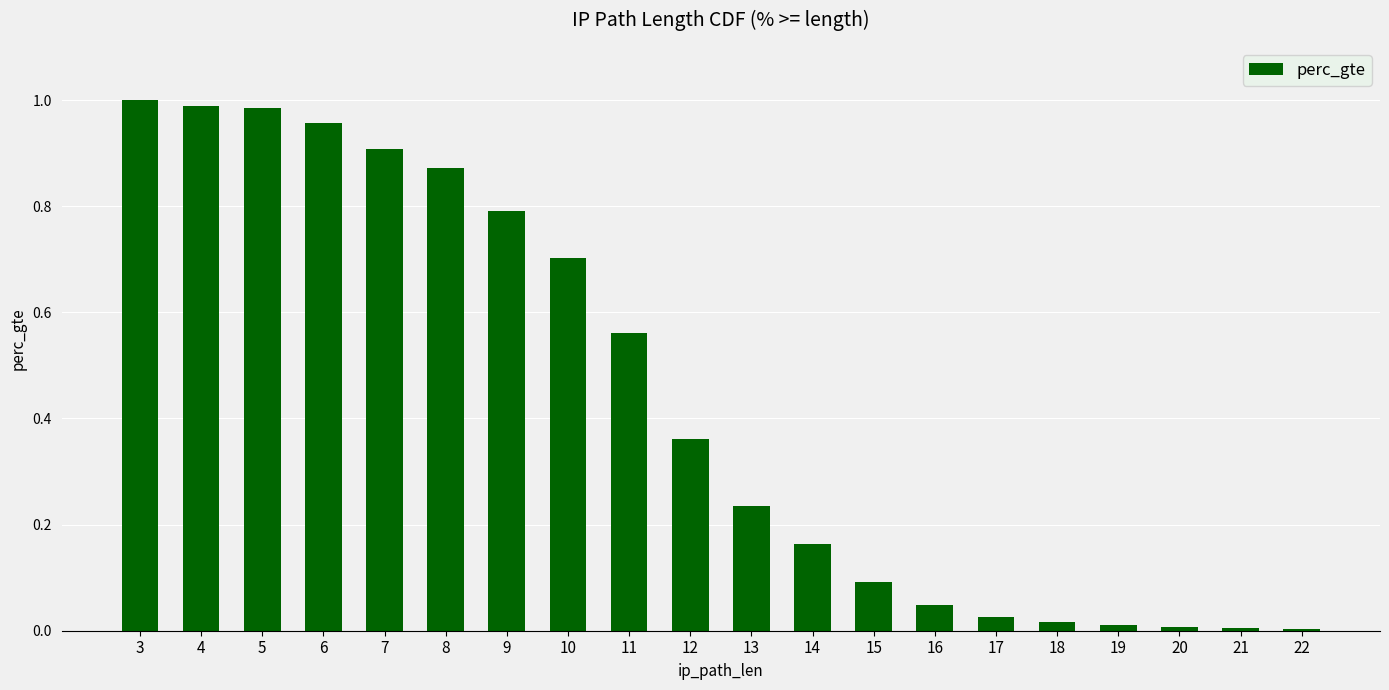

What is the sum of all values?

8.7